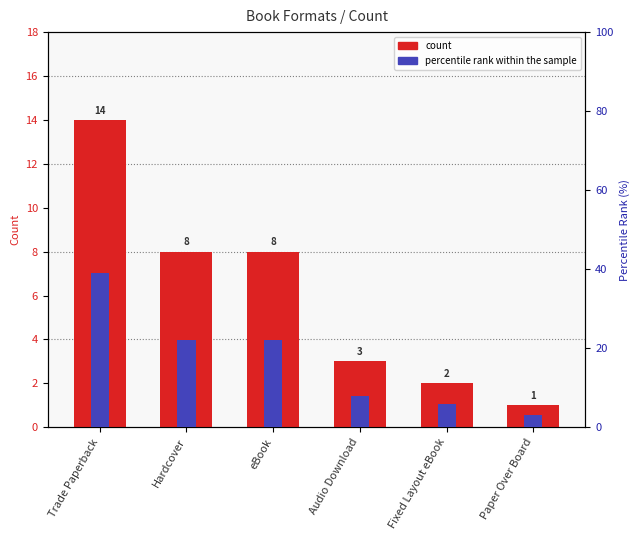

List the series in order of their peak value, highest first.

percentile rank within the sample, count